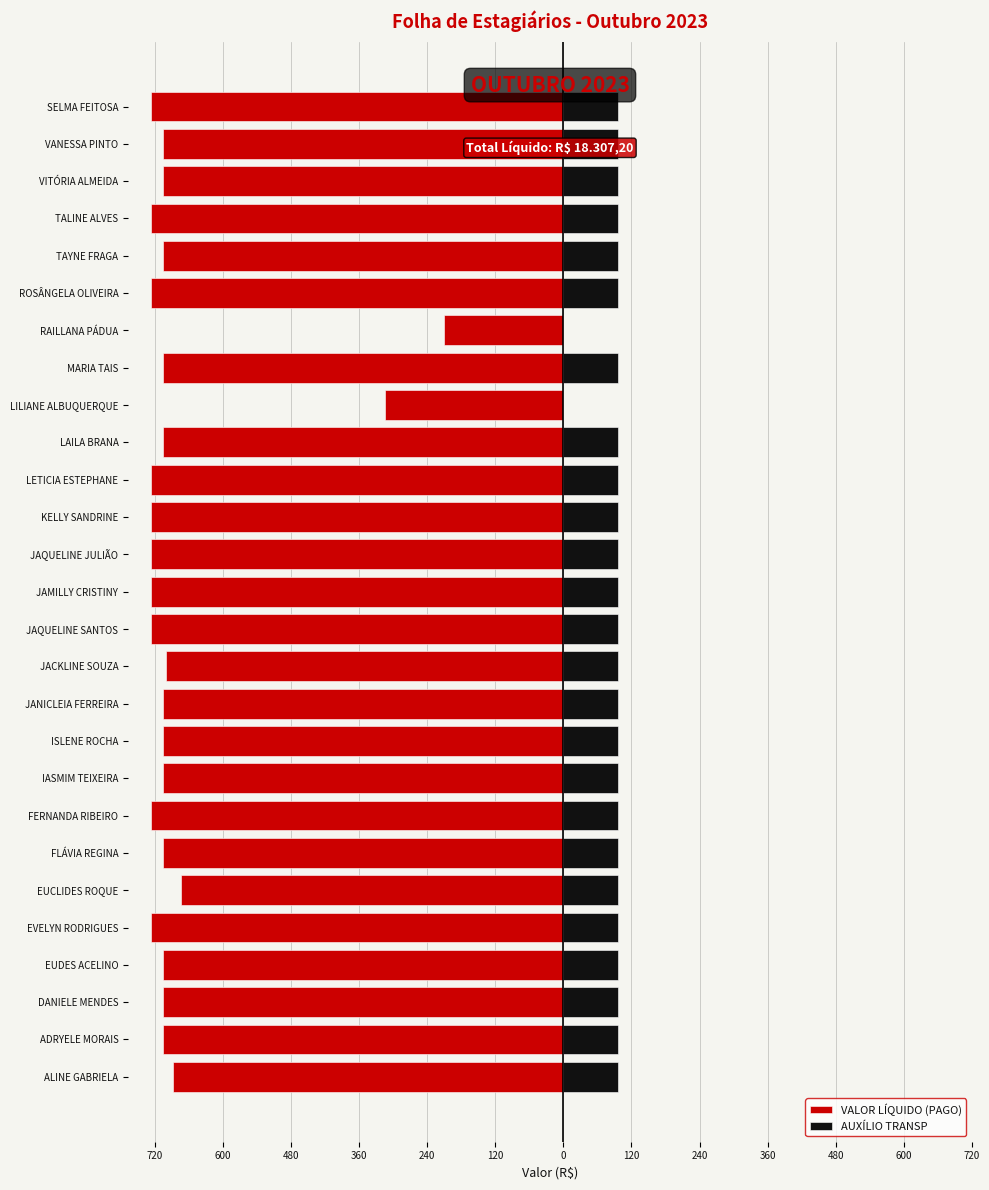

Is it true that AUXÍLIO TRANSP equals 29.2 at EUCLIDES ROQUE?

False